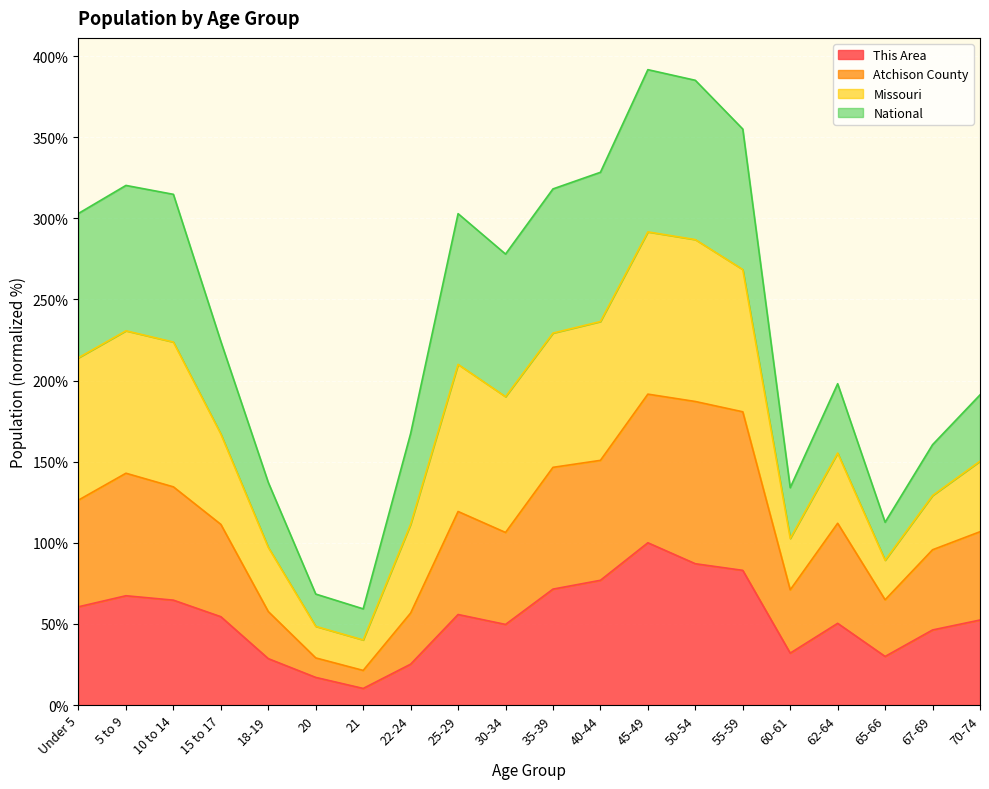

What is the total value across all series at 30-34?

277.9